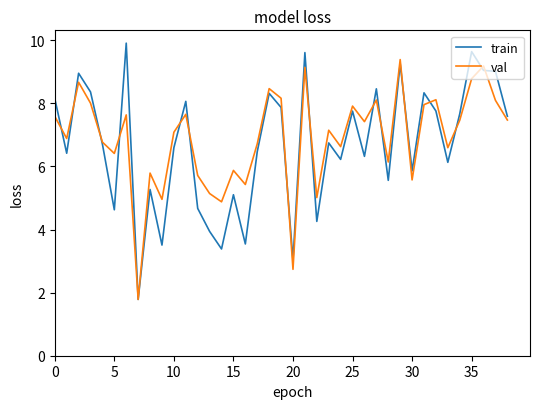

What is the minimum value for train?

1.8